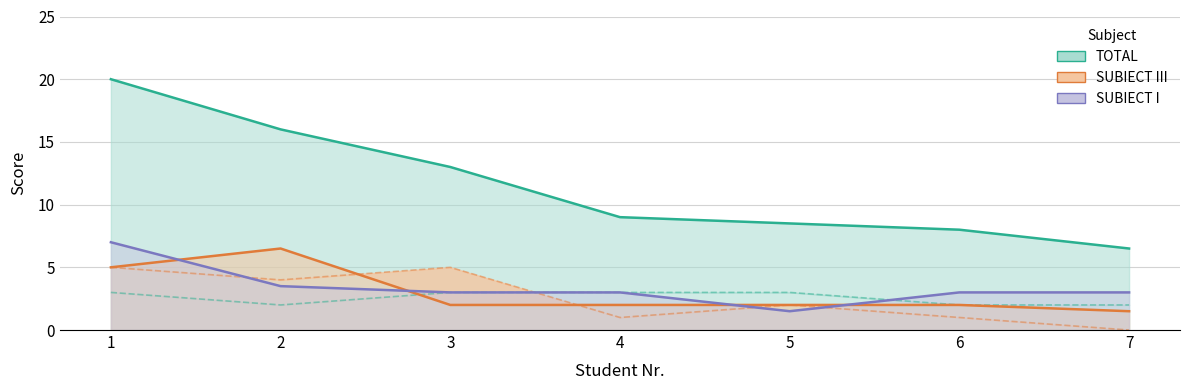

List the labels in order of TOTAL value, largest first.

1, 2, 3, 4, 5, 6, 7